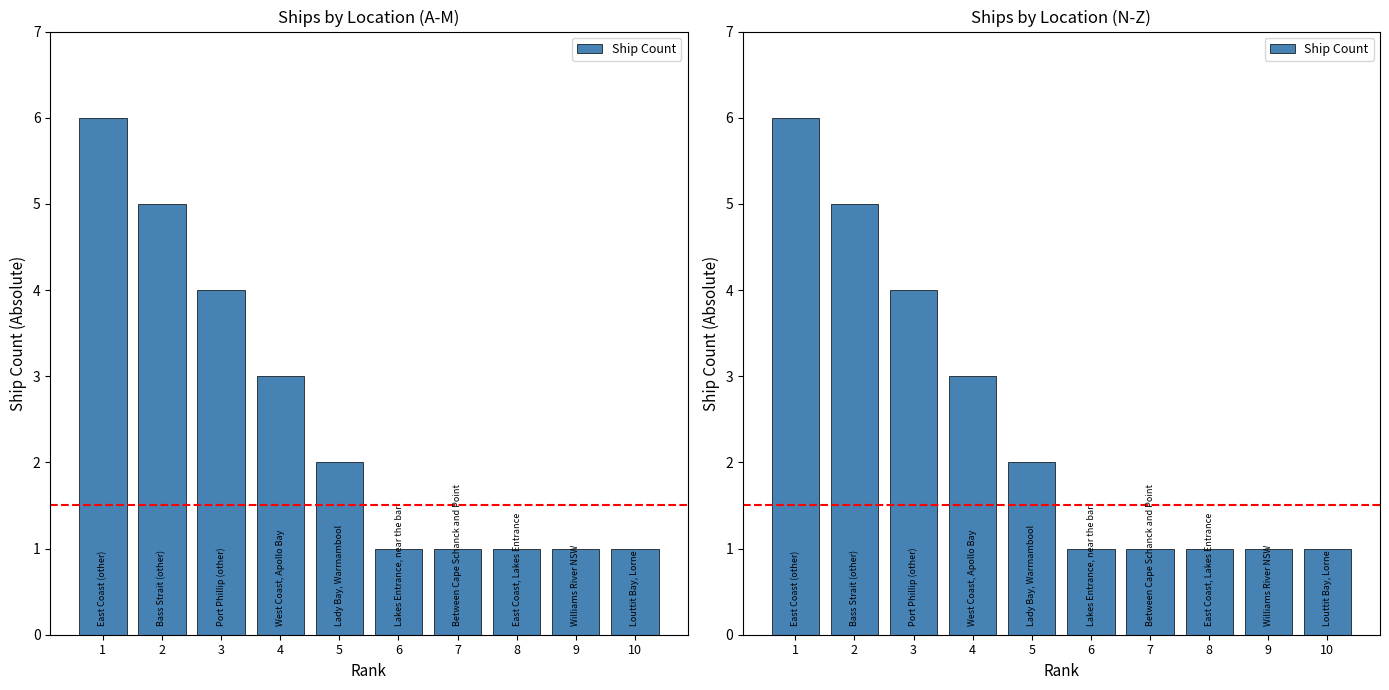

What is the value of the 8th bar from the left?

1